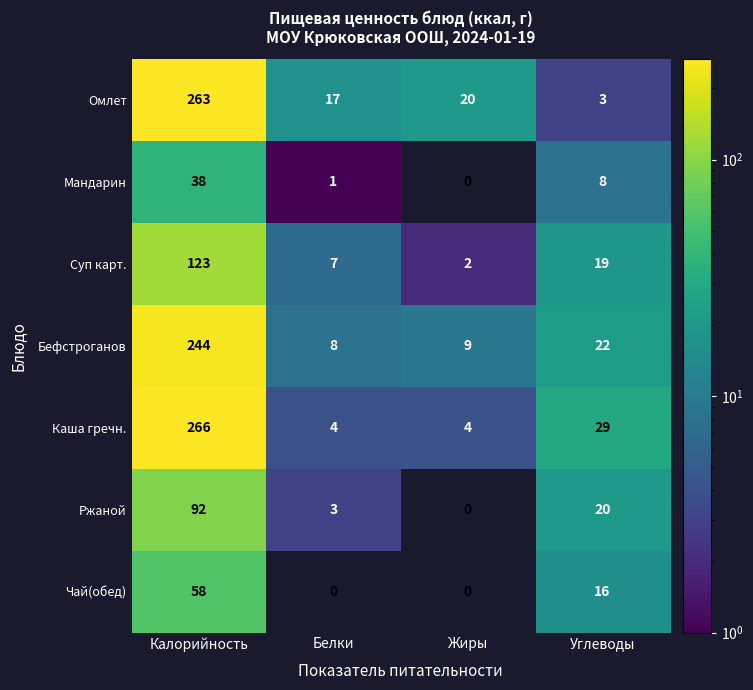

List the series in order of their peak value, lowest first.

Мандарин, Чай(обед), Ржаной, Суп карт., Бефстроганов, Омлет, Каша гречн.